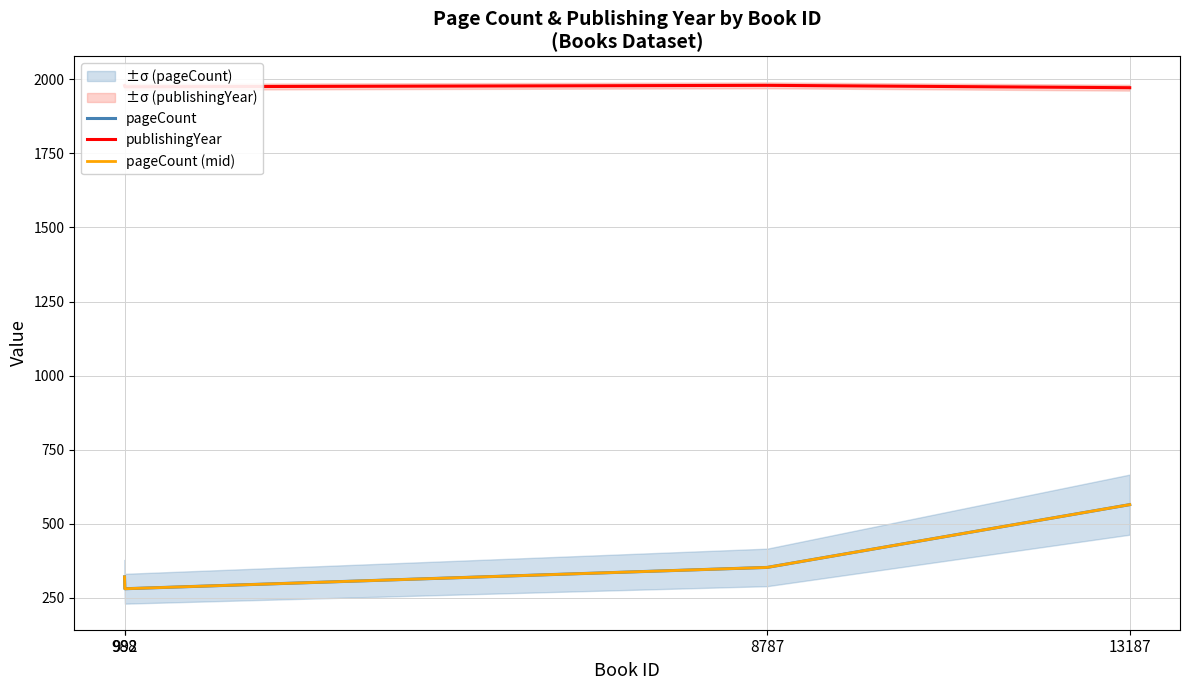

What is the average value of the pageCount series?

379